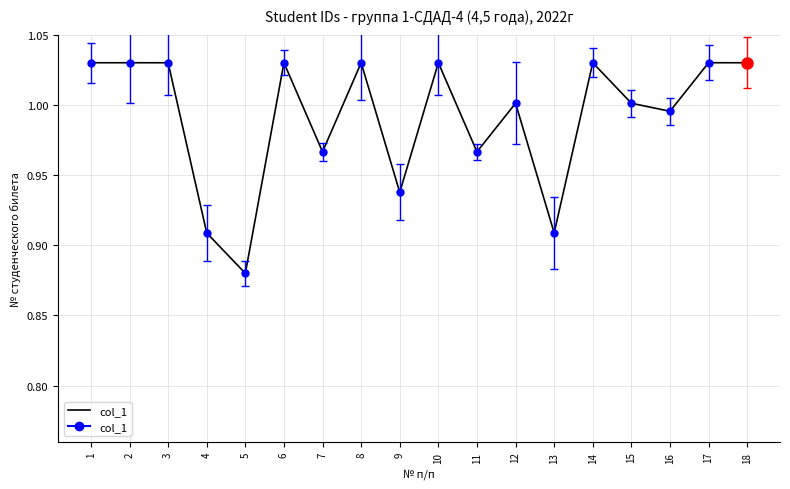

The chart shows a value of 1.0 at 17. True or false?

True